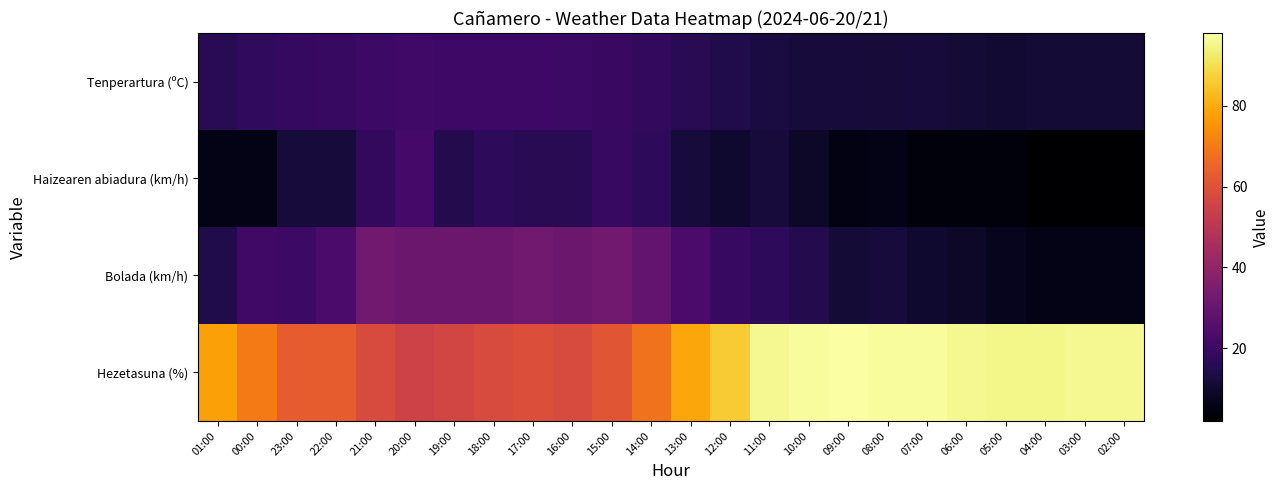

Rank the series at 23:00 from highest to lowest value.

Hezetasuna (%), Bolada (km/h), Tenperartura (ºC), Haizearen abiadura (km/h)